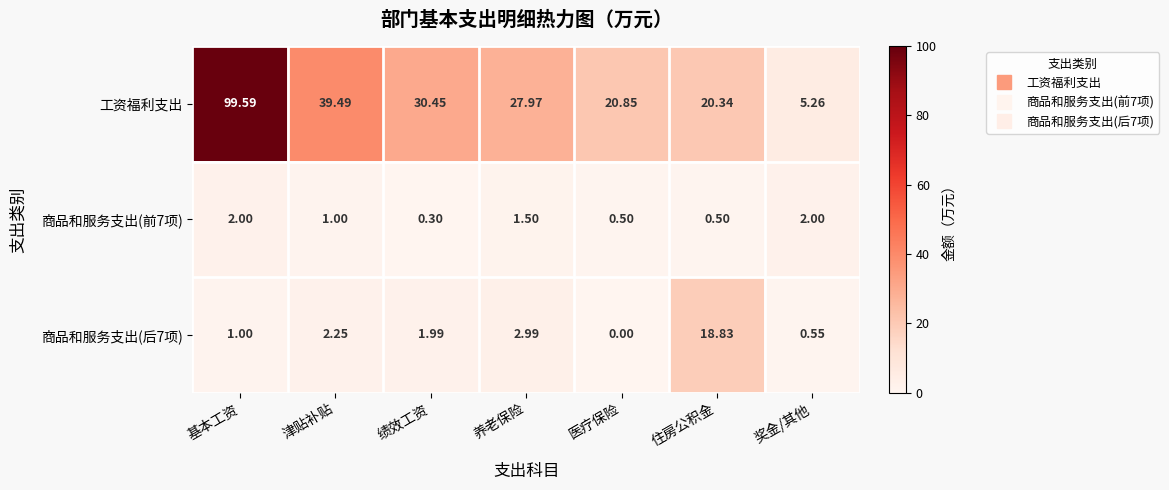

Count the number of data series in this chart.

3